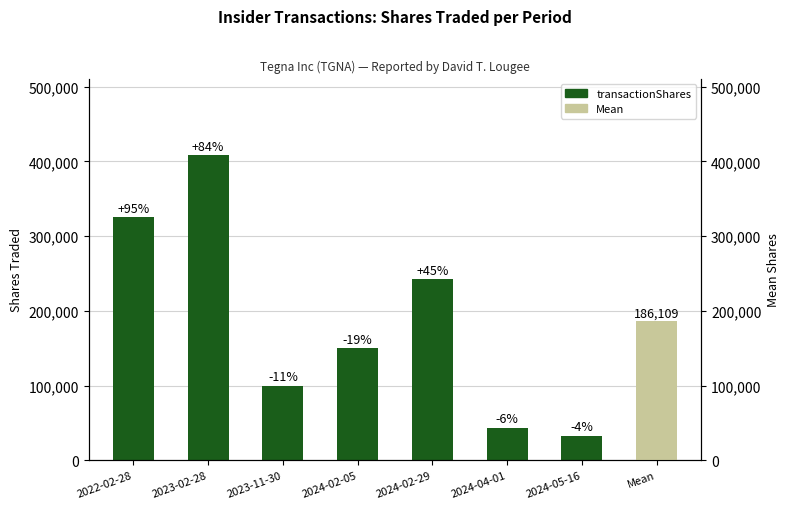

List the labels in order of value, largest first.

2023-02-28, 2022-02-28, 2024-02-29, 2024-02-05, 2023-11-30, 2024-04-01, 2024-05-16